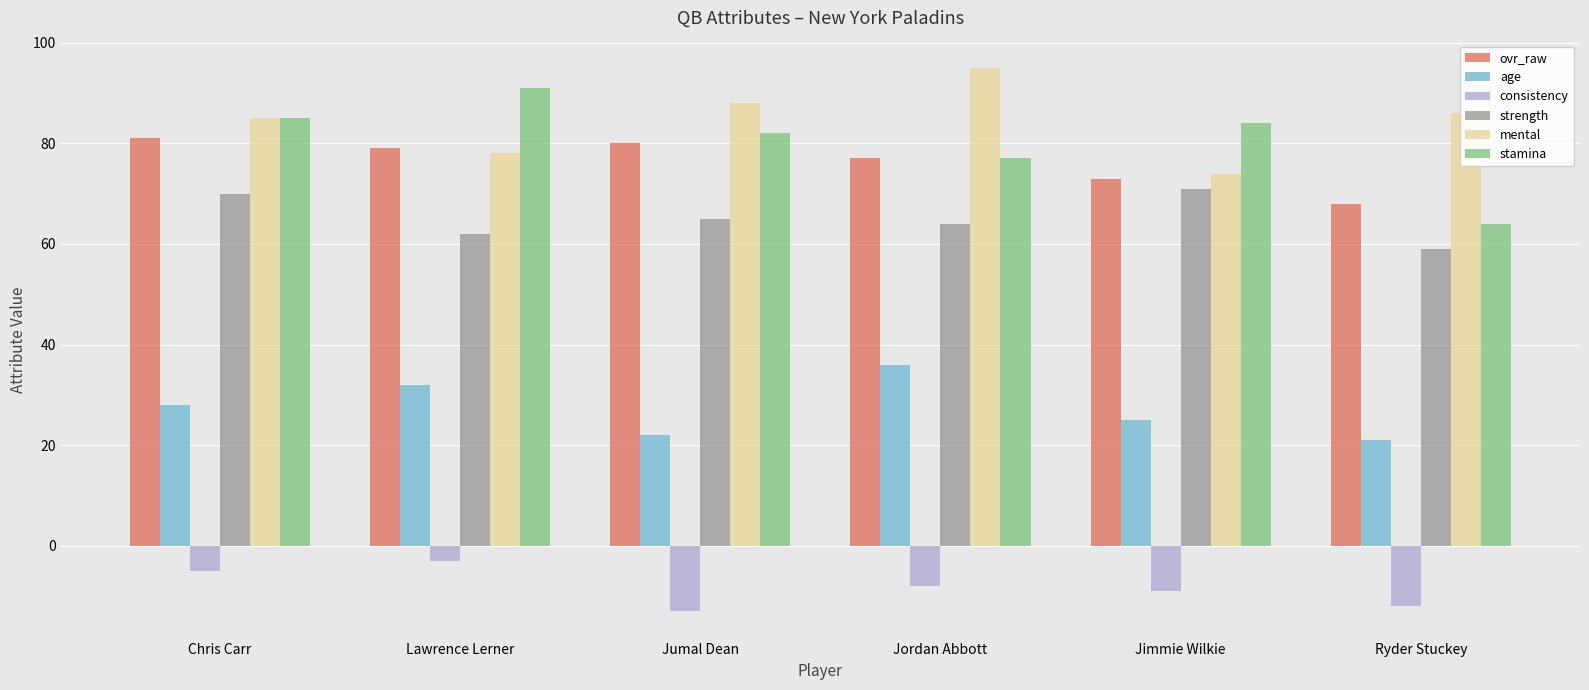

True or false: stamina has a value of 39 at Jimmie Wilkie.

False